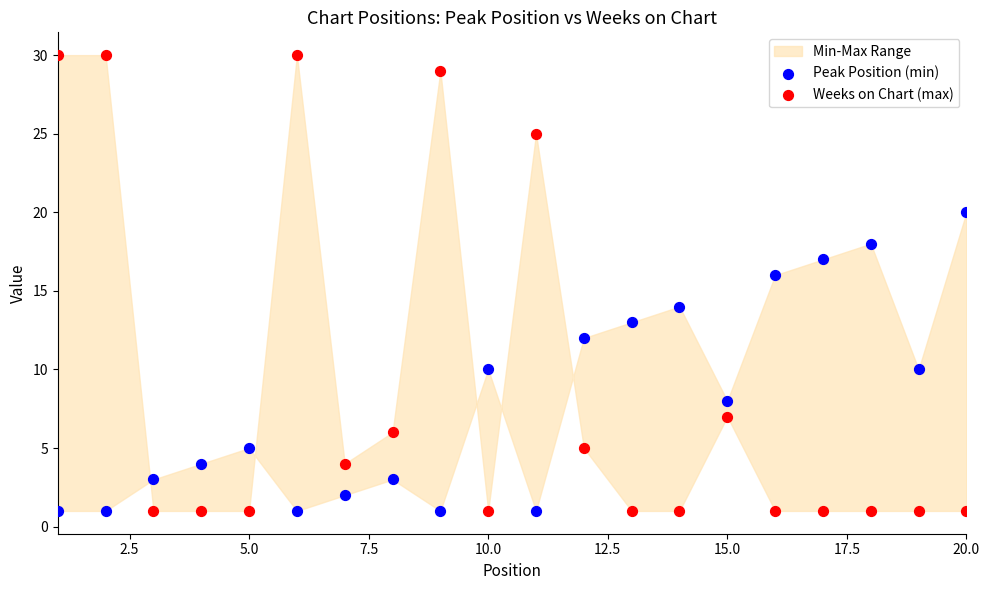

Which series contains the highest Y value?

Weeks on Chart (max)